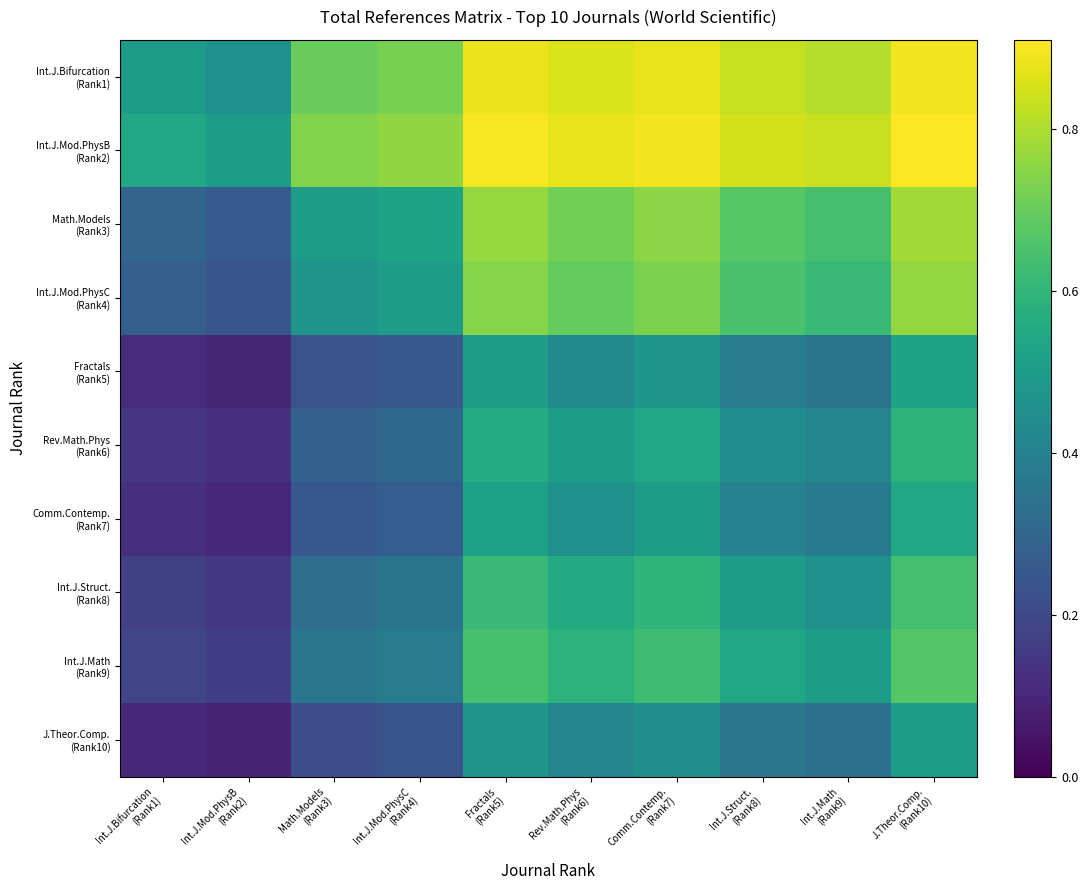

Count the number of categories in the chart.

10